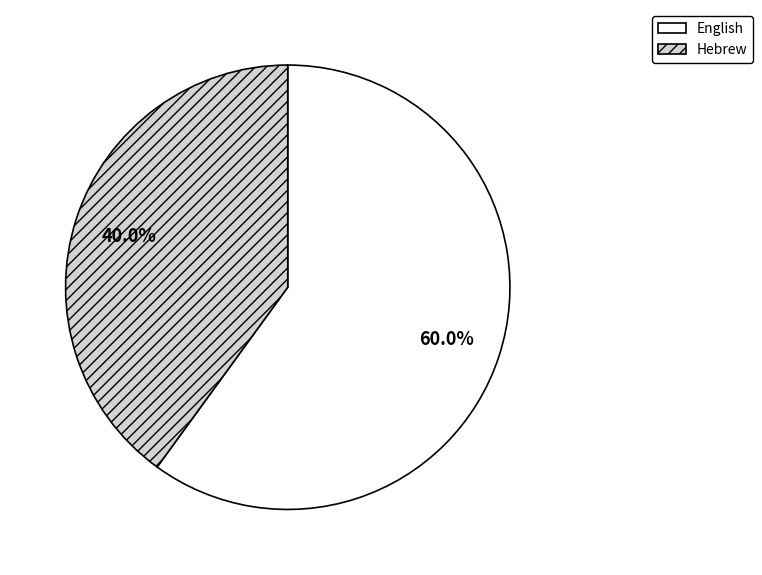

Which category accounts for the majority?

English